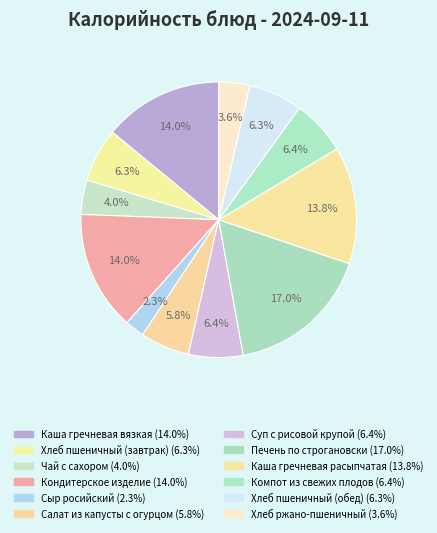

Is Кондитерское изделие the majority of the pie?

No